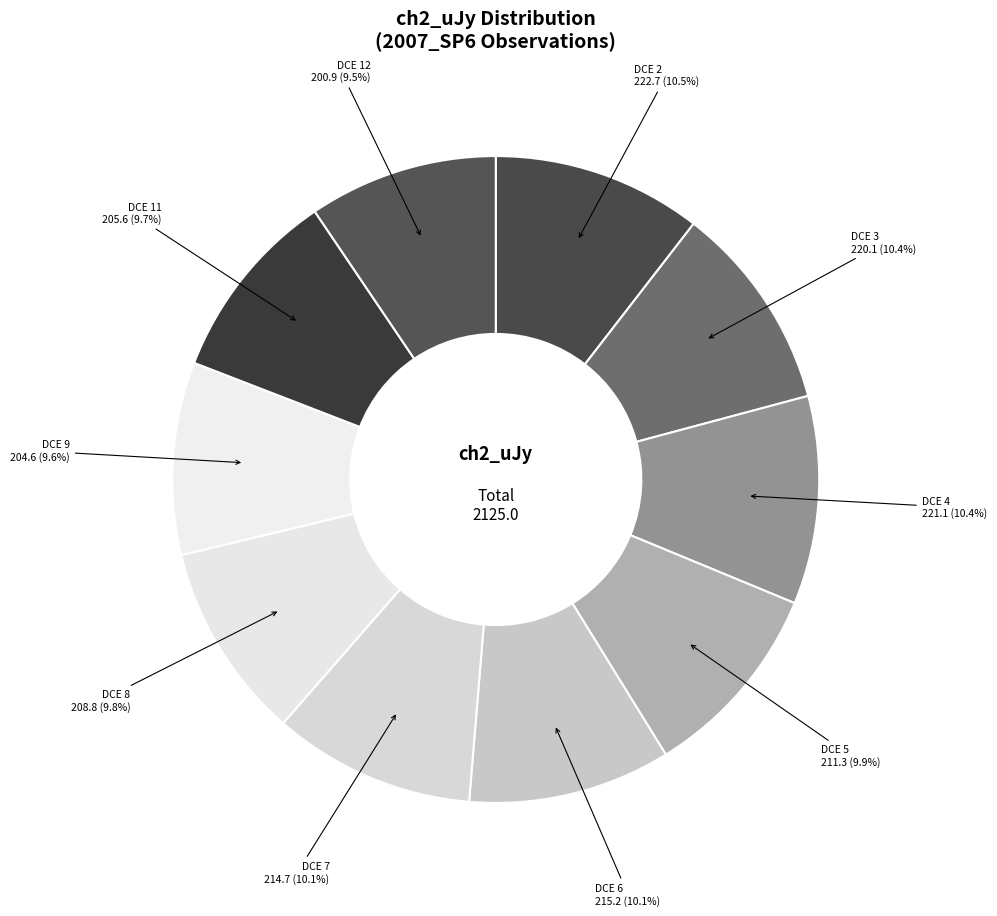

Between DCE 9 and DCE 3, which is larger?

DCE 3